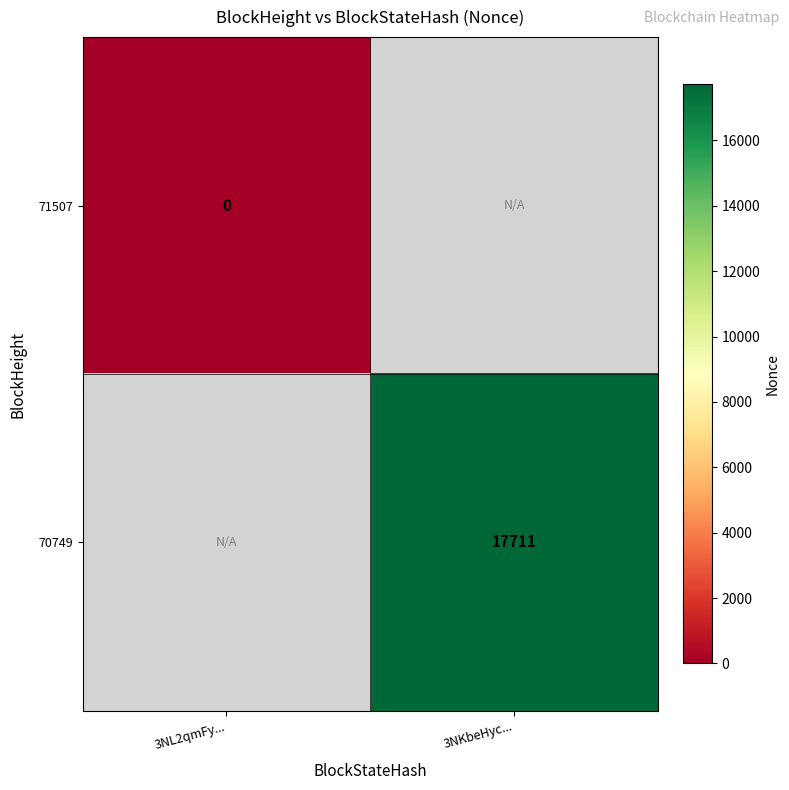

What is the spread (max minus min) of values at 3NL2qmFy...?

1